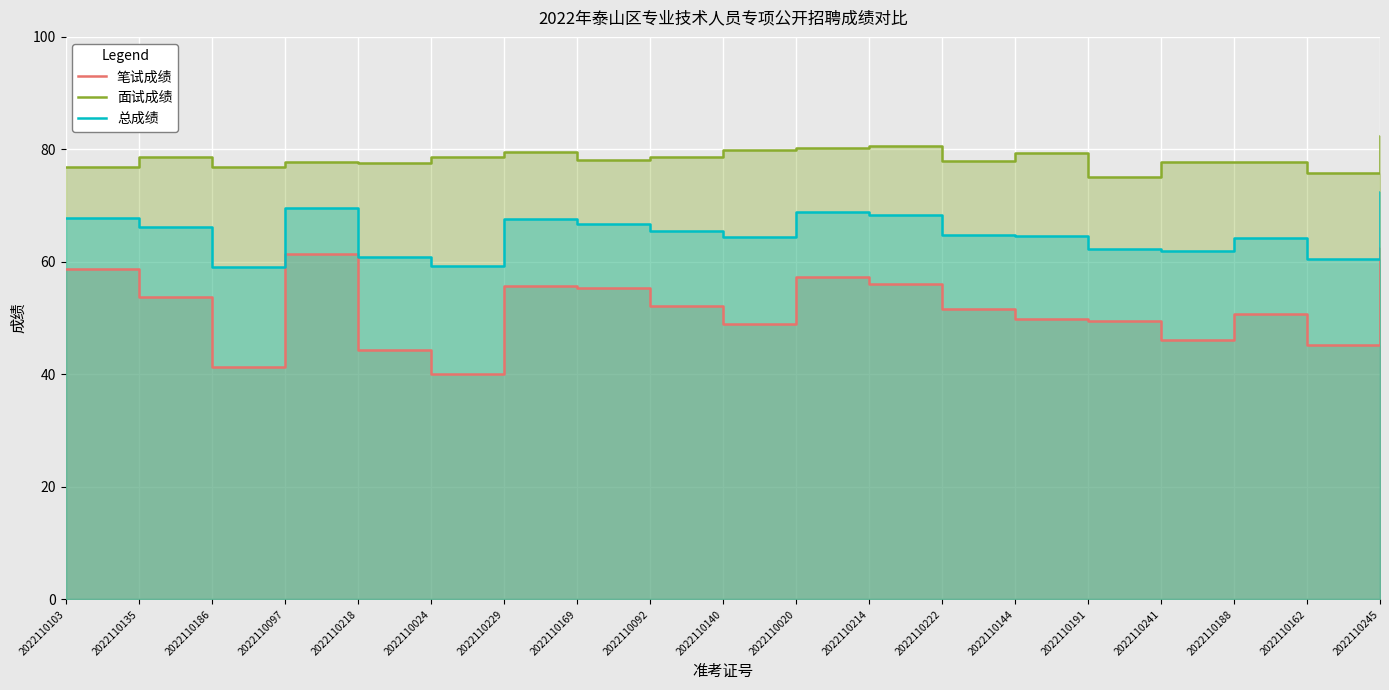

What is the spread (max minus min) of values at 2022110188?

27.1